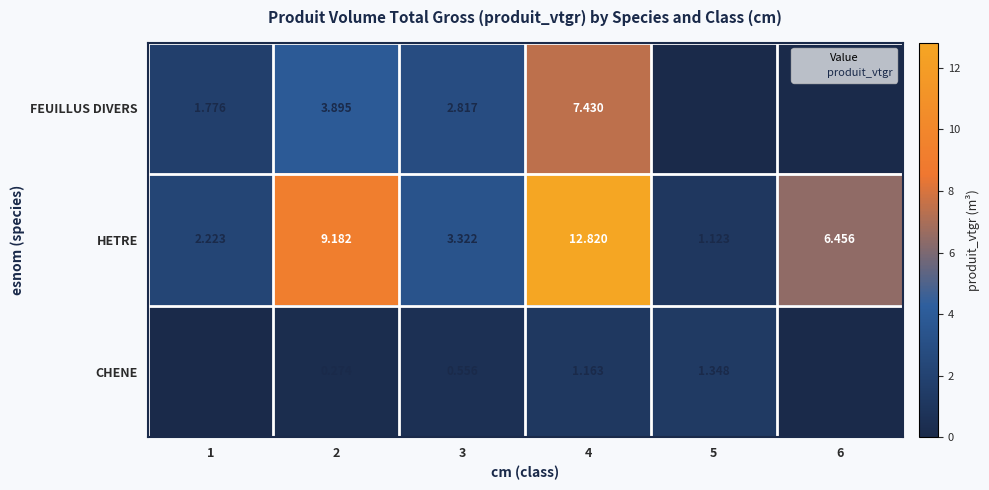

What is the difference between the highest and lowest values at 6?

6.5